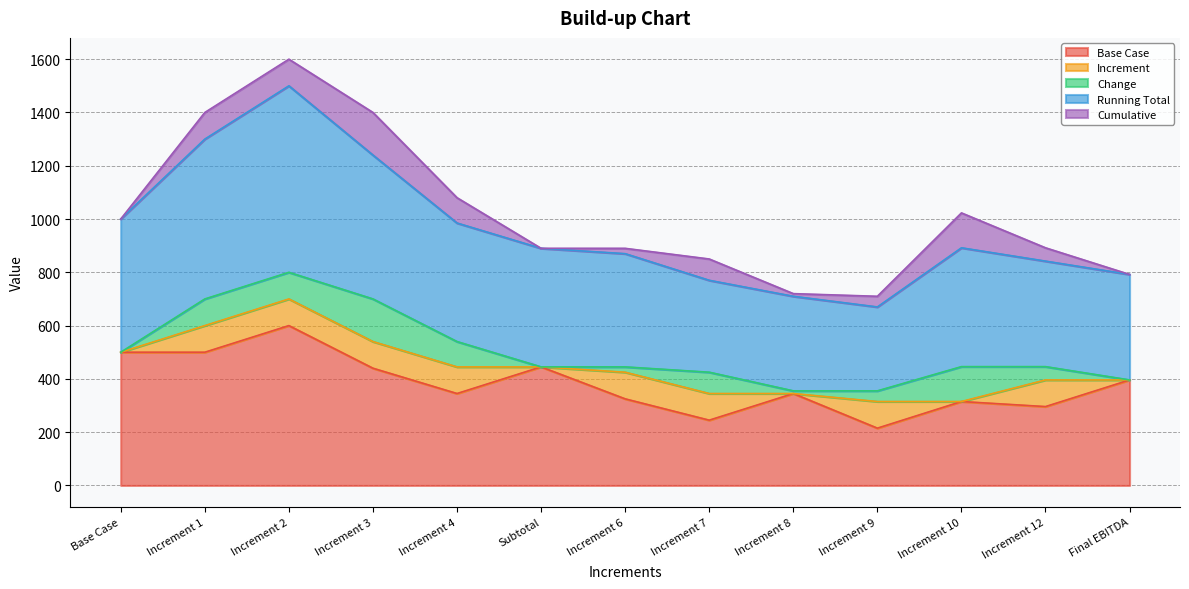

At which category is the sum across all series the highest?

Increment 2